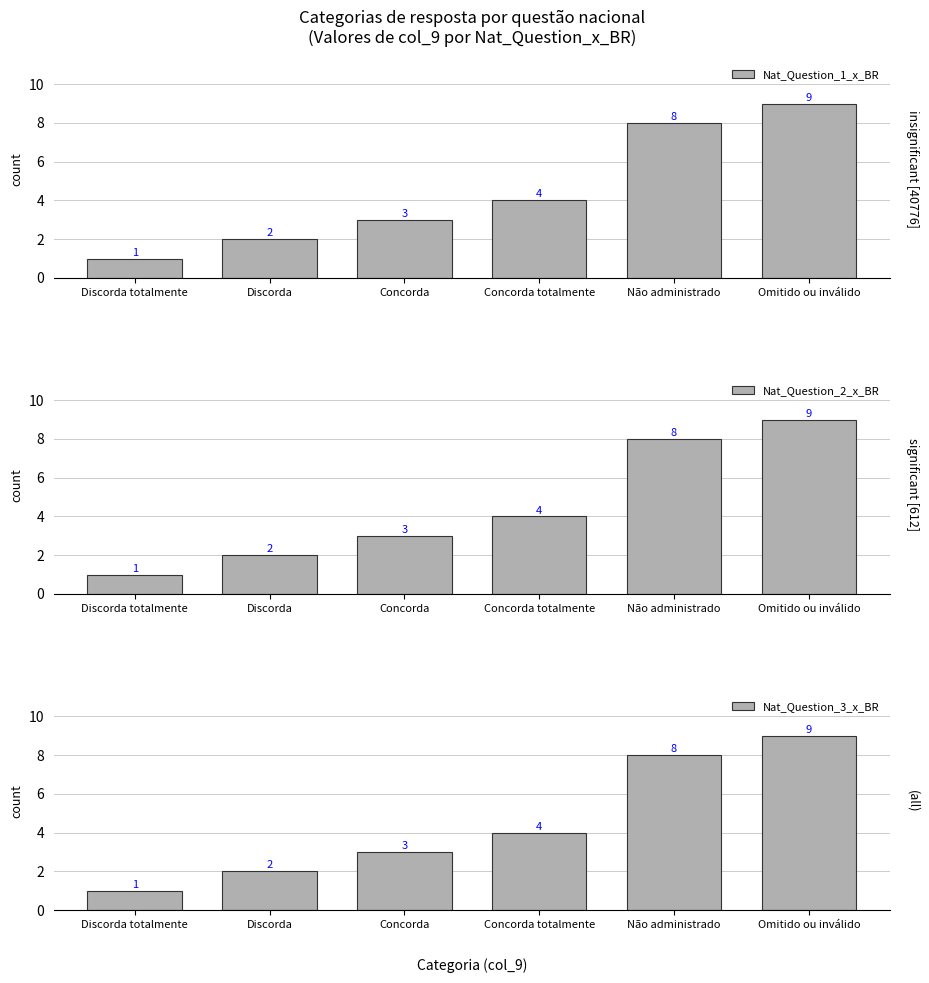

What are all the series names shown in the legend?

Nat_Question_1_x_BR, Nat_Question_2_x_BR, Nat_Question_3_x_BR